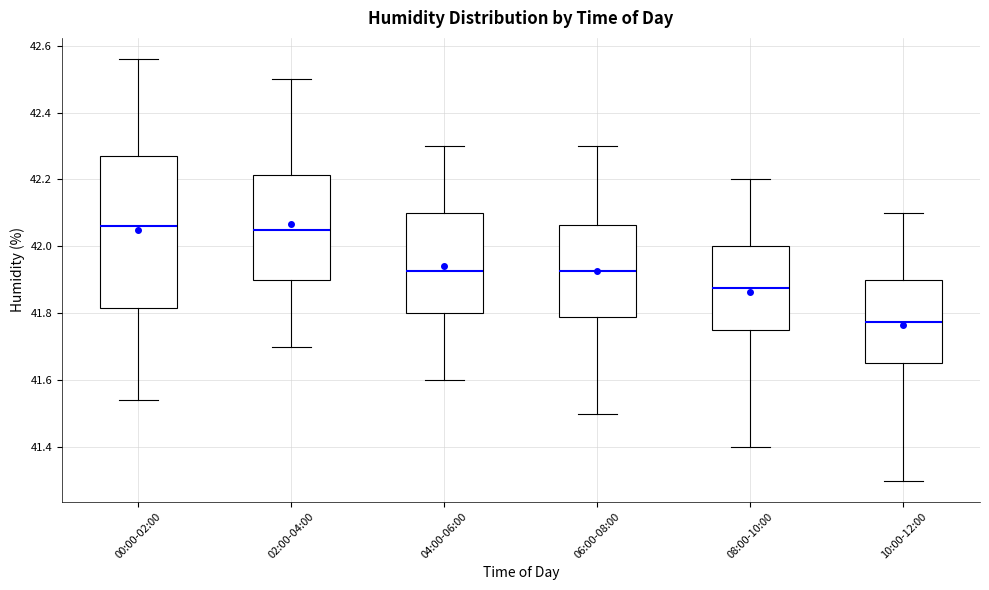

Reading left to right, transcribe this box plot: for each box, give where its median line is, the range the box spans, and where its two whiskers end, as read against the y-axis. The values are not printed on the chart, so give them approximately, as read against the axis.

00:00-02:00: median 42.06, box 41.82 to 42.28, whiskers 41.54 to 42.56
02:00-04:00: median 42.06, box 41.90 to 42.22, whiskers 41.70 to 42.50
04:00-06:00: median 41.92, box 41.80 to 42.10, whiskers 41.60 to 42.30
06:00-08:00: median 41.92, box 41.78 to 42.06, whiskers 41.50 to 42.30
08:00-10:00: median 41.88, box 41.76 to 42.00, whiskers 41.40 to 42.20
10:00-12:00: median 41.78, box 41.66 to 41.90, whiskers 41.30 to 42.10